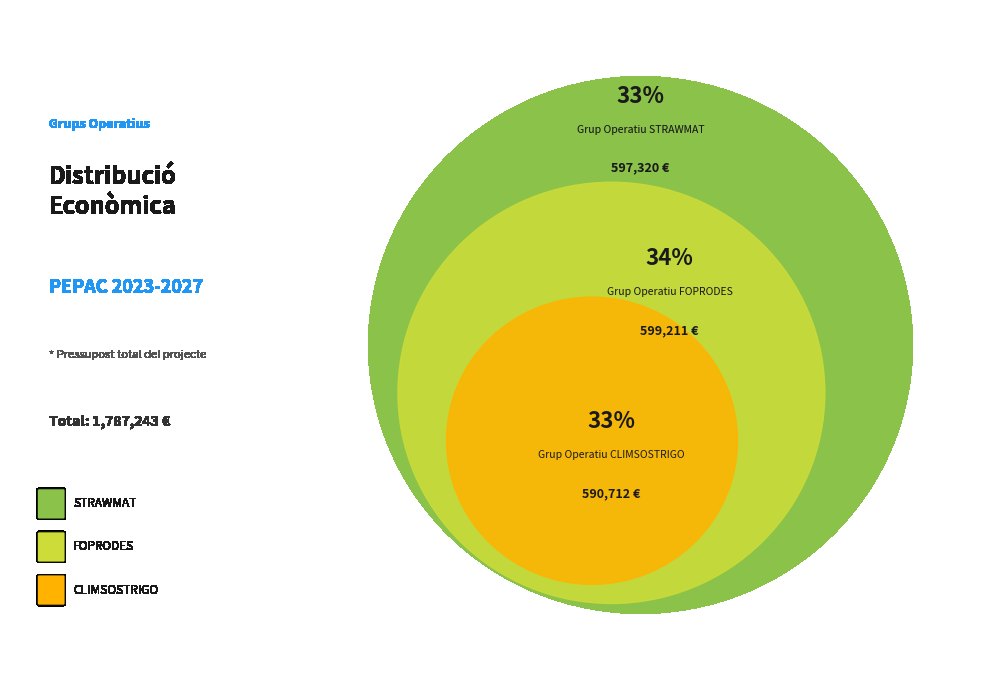

Rank the categories by value from lowest to highest.

CLIMSOSTRIGO, STRAWMAT, FOPRODES